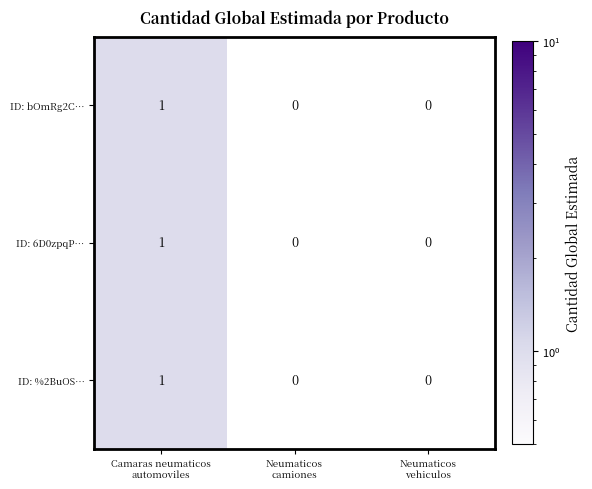

Count the number of data series in this chart.

3